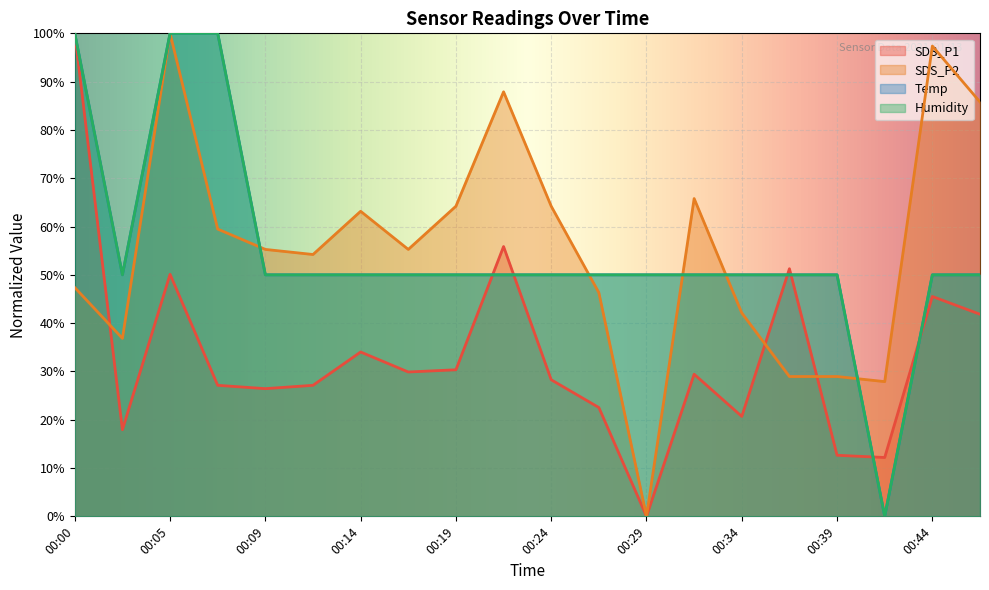

The SDS_P2 series shows 68.0 at 00:05. True or false?

False